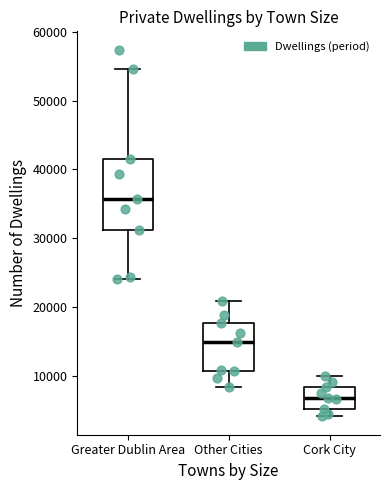

Reading left to right, read every box against the y-axis: the position of its median line, the range the box covers, and the ends of its whiskers. The values are not printed on the chart, so give them approximately, as read against the axis.

Greater Dublin Area: median 36000, box 31000 to 42000, whiskers 24000 to 55000
Other Cities: median 15000, box 11000 to 18000, whiskers 8000 to 21000
Cork City: median 7000, box 5000 to 8000, whiskers 4000 to 10000